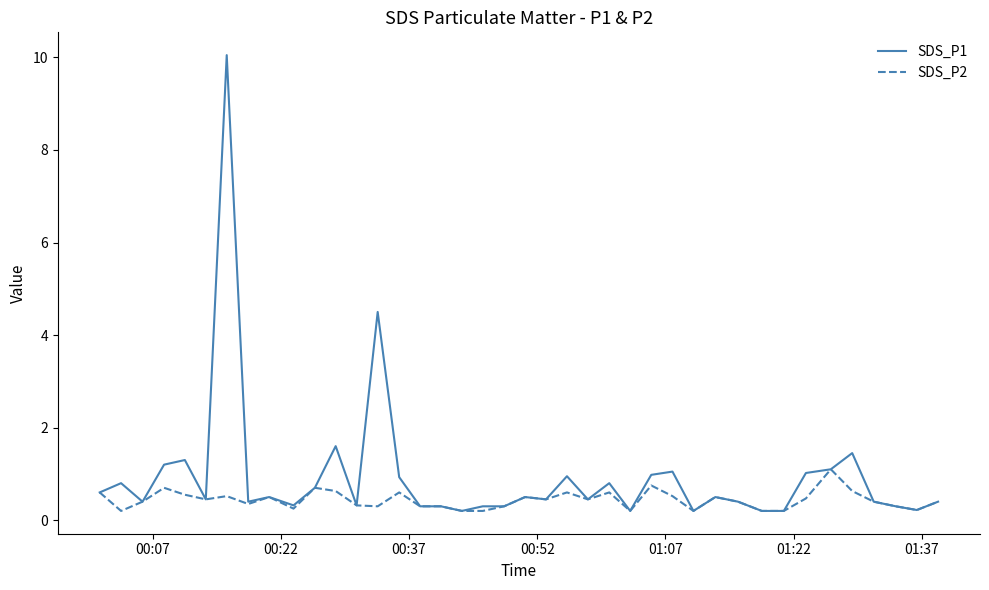

What is the difference between the second highest and minimum values in the SDS_P2 series?

0.6